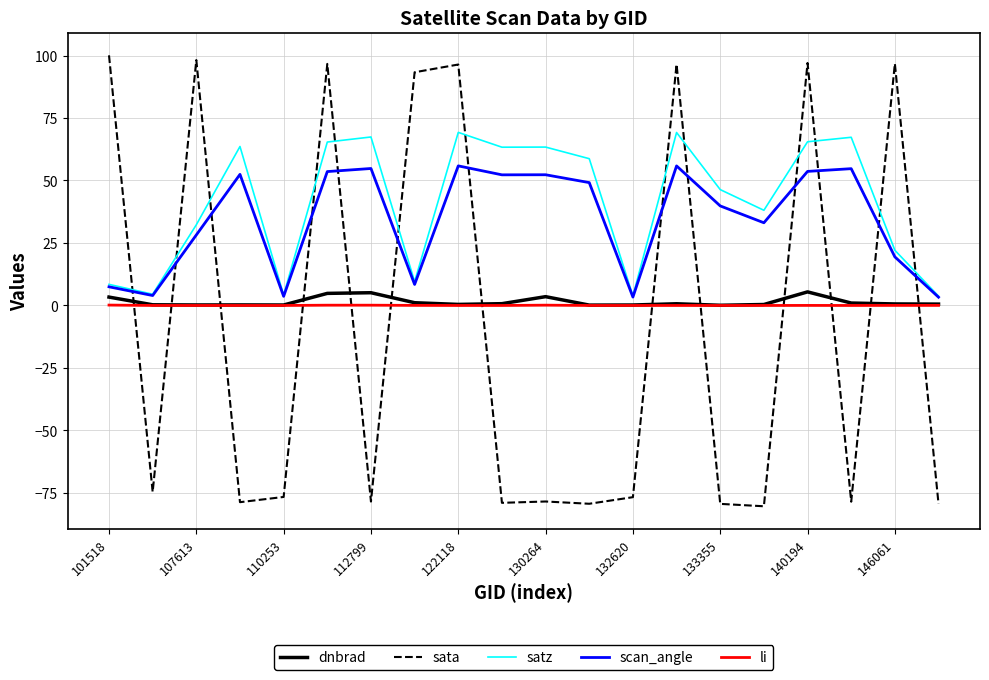

What is the difference between the maximum and minimum values in the li series?

0.2